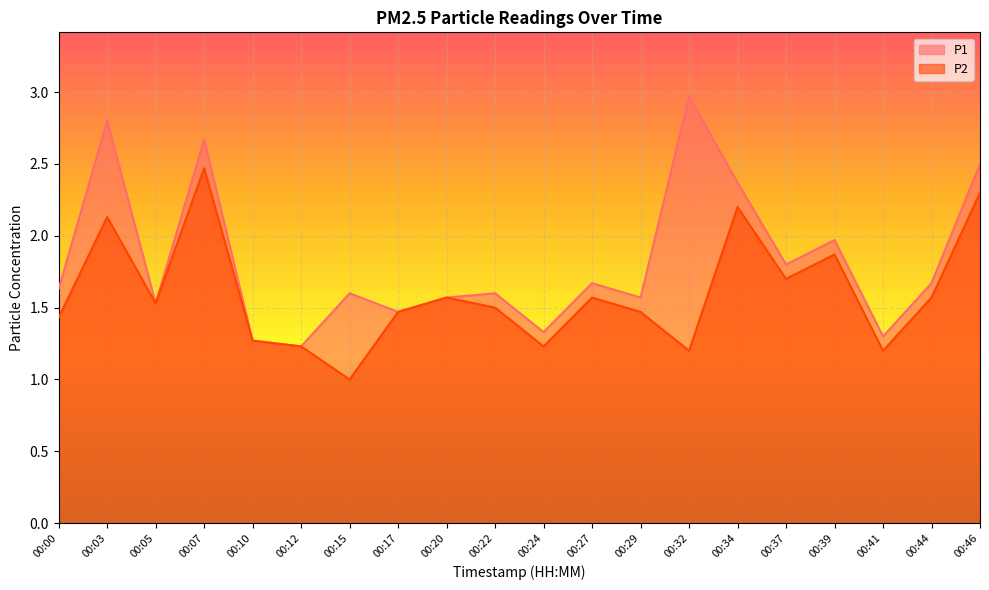

Rank the series by their maximum value, from highest to lowest.

P1, P2